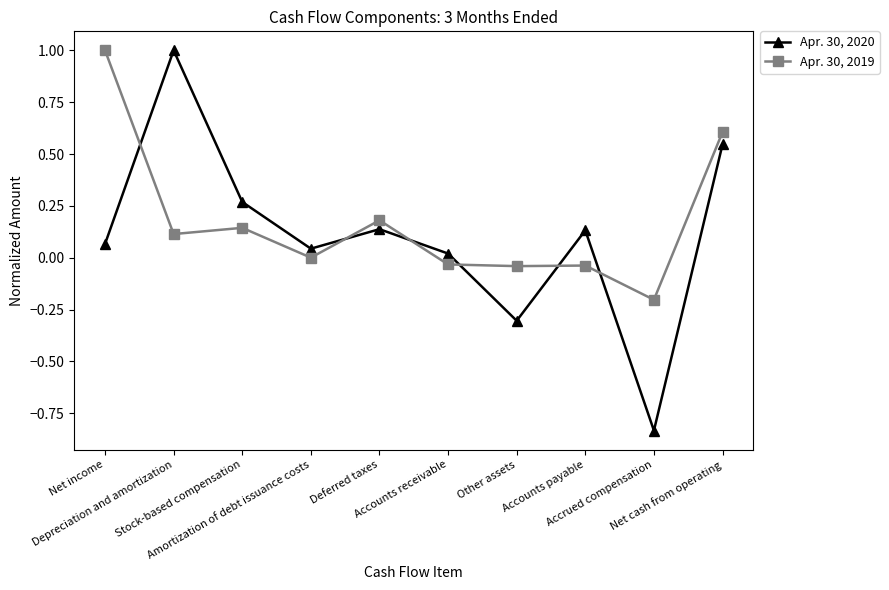

The value of Apr. 30, 2020 at Amortization of debt issuance costs is 0.0. True or false?

True